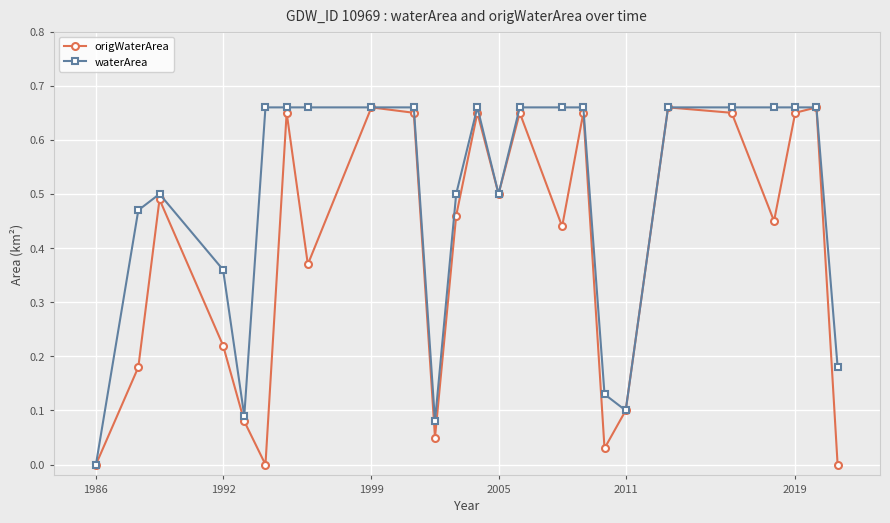

Rank the series by their average value, from lowest to highest.

origWaterArea, waterArea